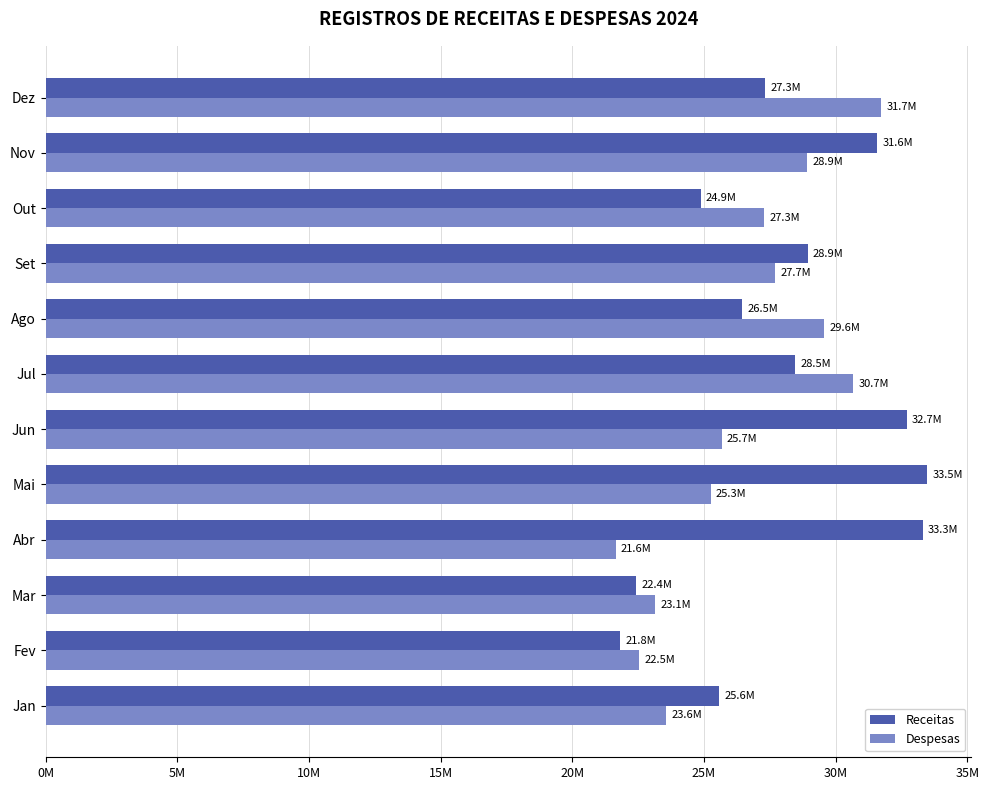

What are all the series names shown in the legend?

Receitas, Despesas